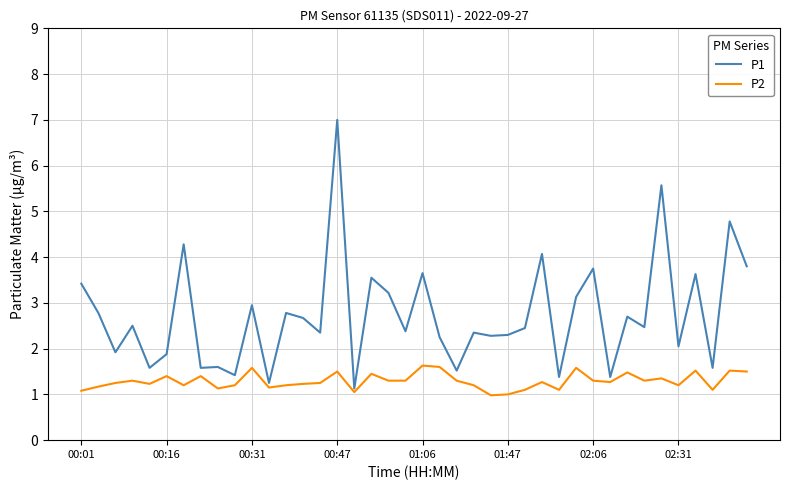

What is the highest value of the P2 series?

1.6